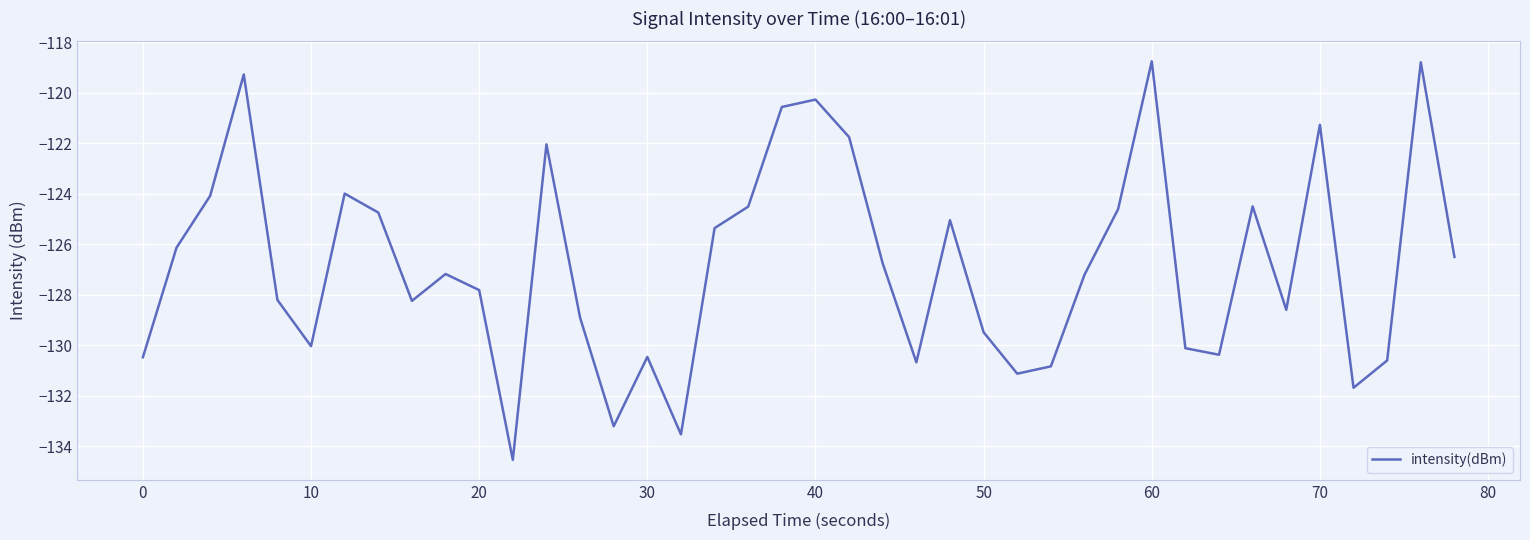

What is the smallest value displayed?

-134.5